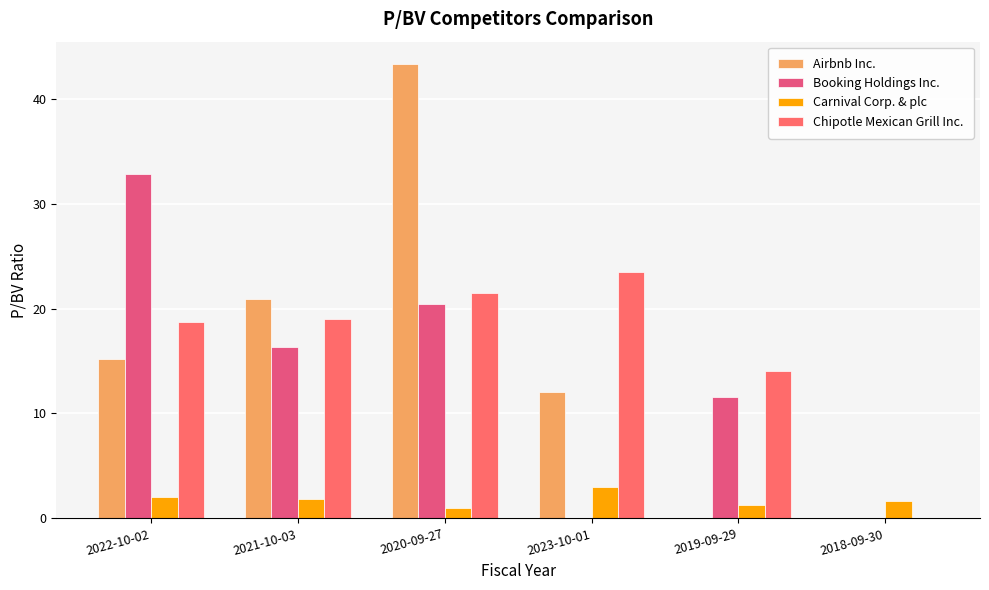

What position from the left is 2019-09-29?

5